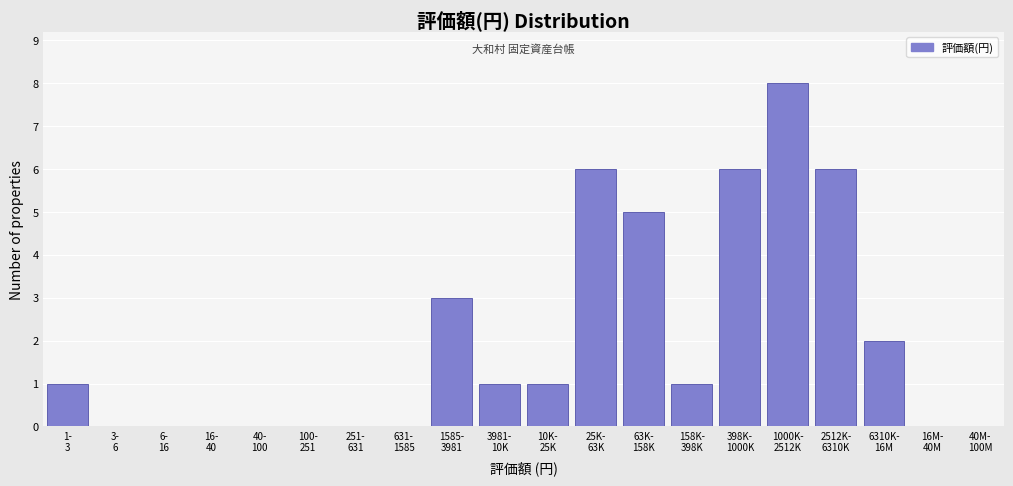

What is the maximum value shown in the chart?

8